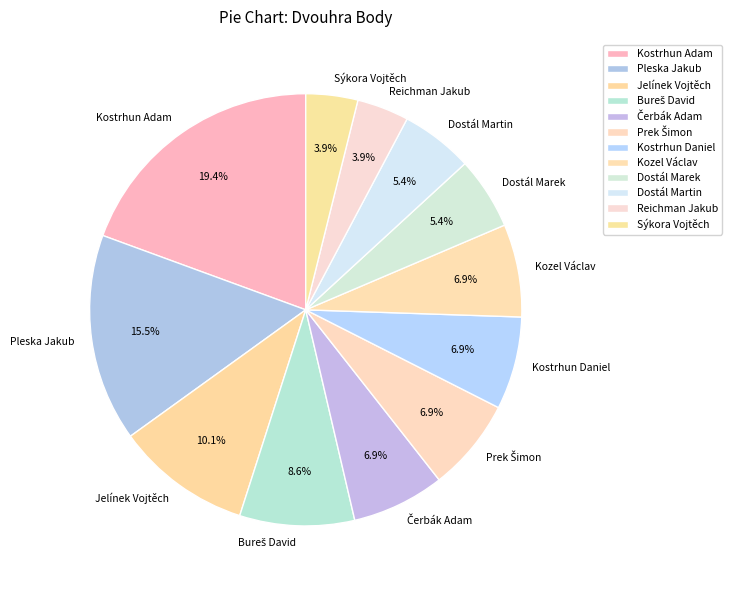

How much of the chart is everything except Jelínek Vojtěch?

89.9%